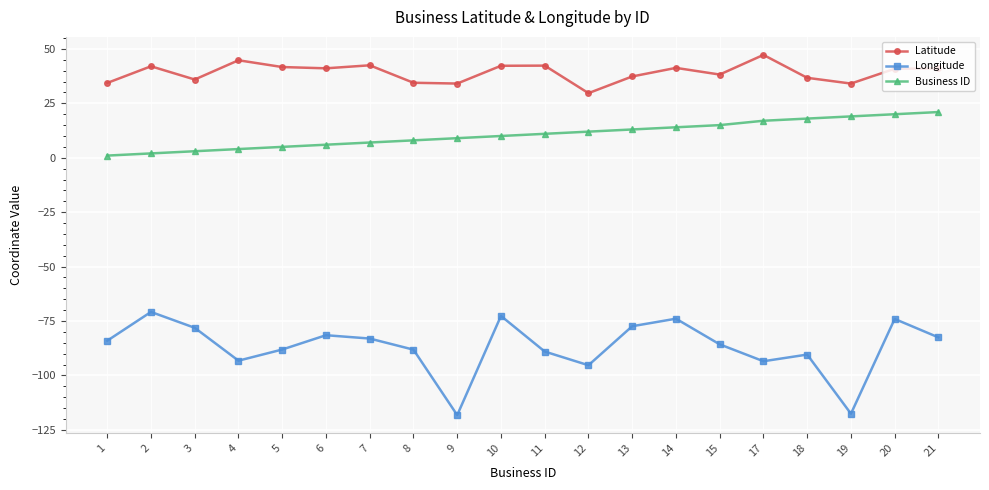

Rank the series by their average value, from highest to lowest.

Latitude, Business ID, Longitude